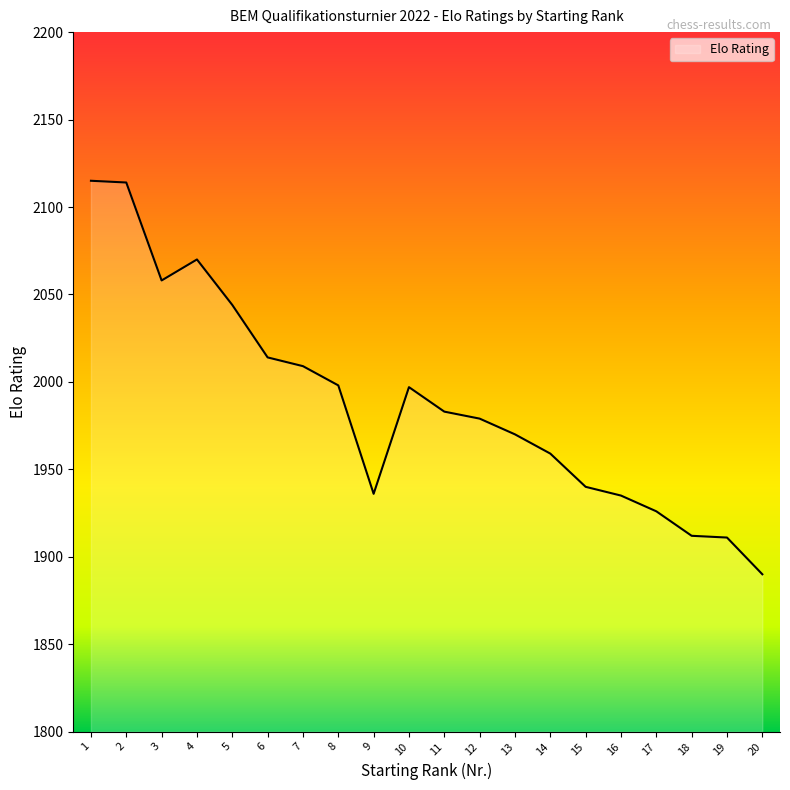

At which label does the data first exceed 1983?

1